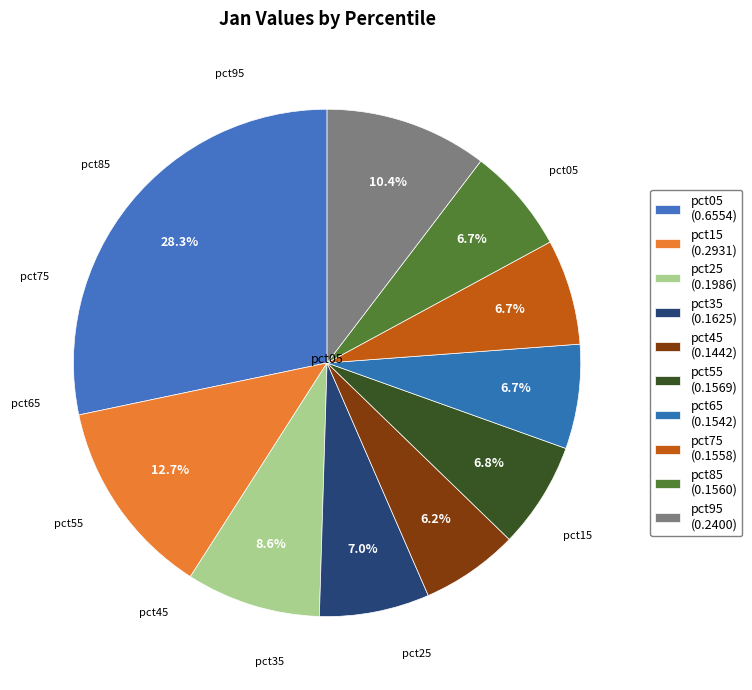

How many slices are in this pie chart?

10